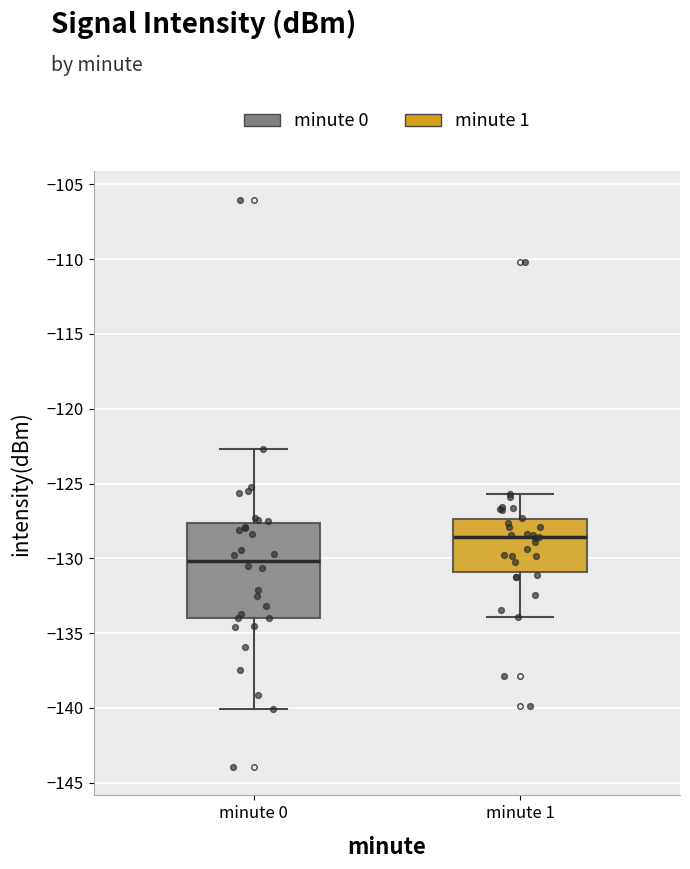

Where does the median line of the box for minute 1 sit on the y-axis? The values are not printed on the chart, so give them approximately, as read against the axis.

-128.5